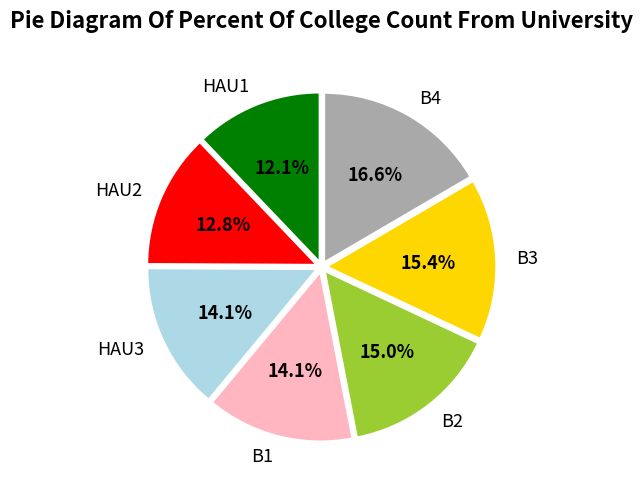

Is there any slice that represents more than half of the pie?

No